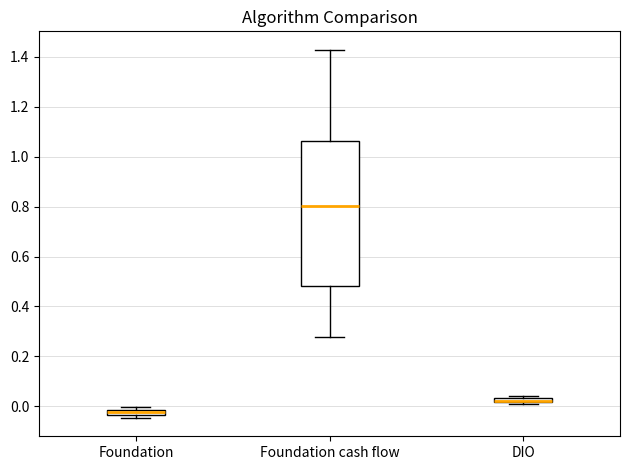

Comparing the boxes themselves (not the whiskers), which one is the tallest?

Foundation cash flow